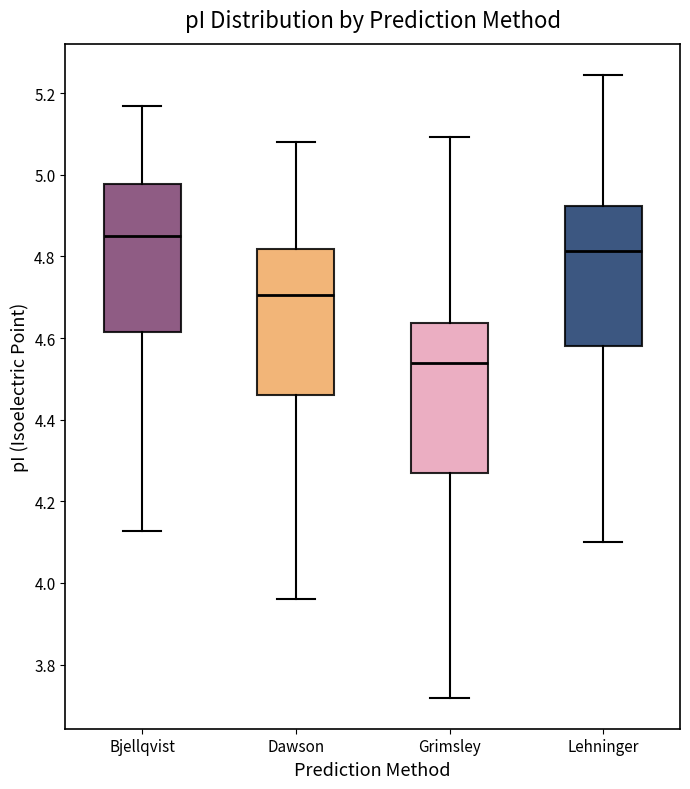

Where does the median line of the box for Bjellqvist sit on the y-axis? The values are not printed on the chart, so give them approximately, as read against the axis.

4.86